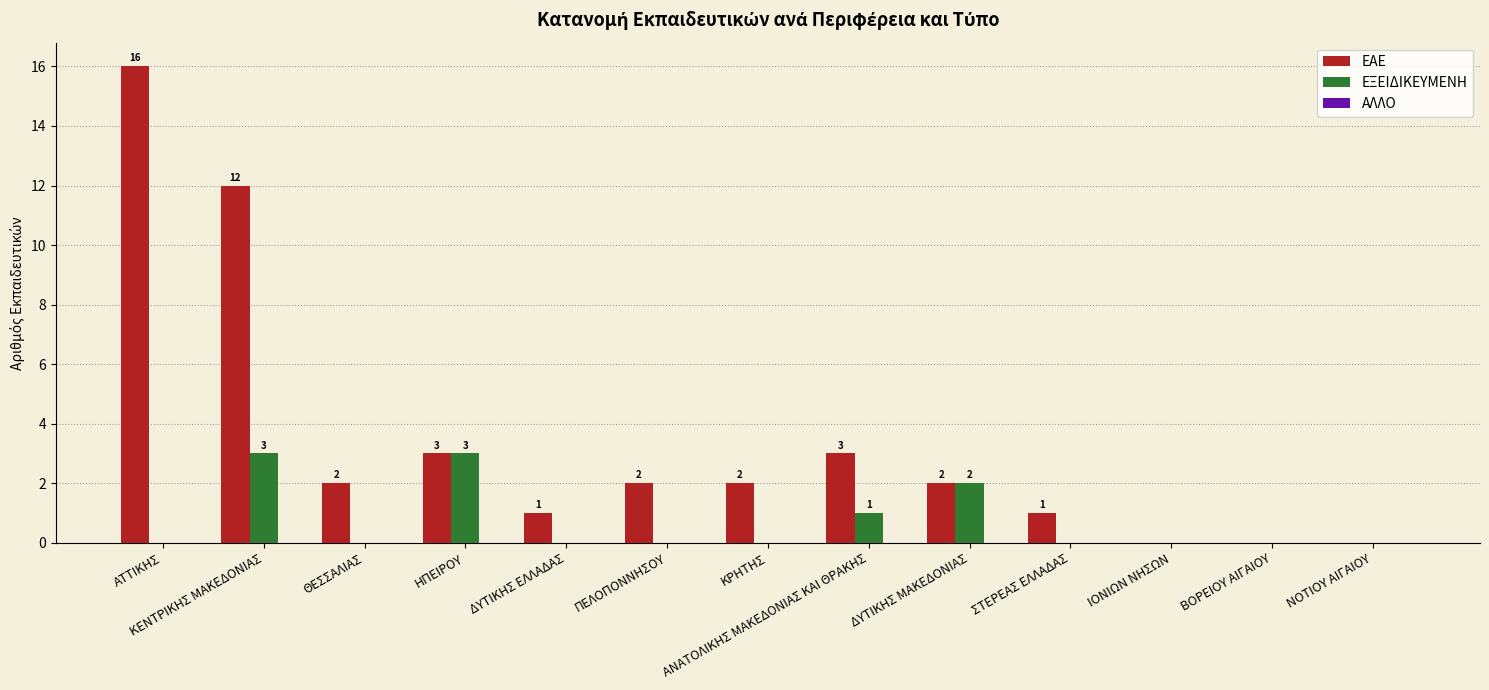

Which label corresponds to the largest value in the chart?

ΑΤΤΙΚΗΣ